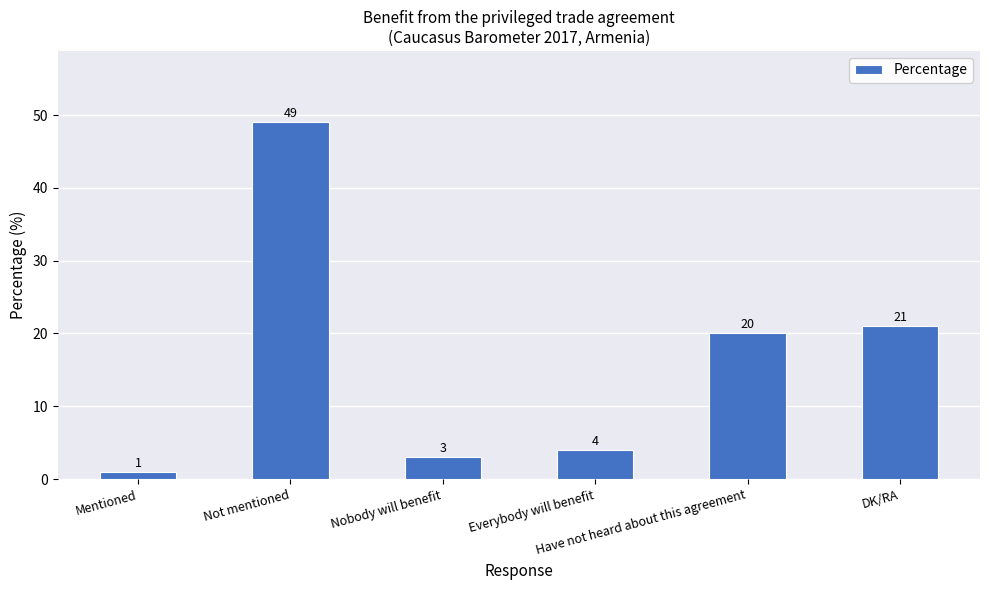

What is the difference between the values at Everybody will benefit and Nobody will benefit?

1